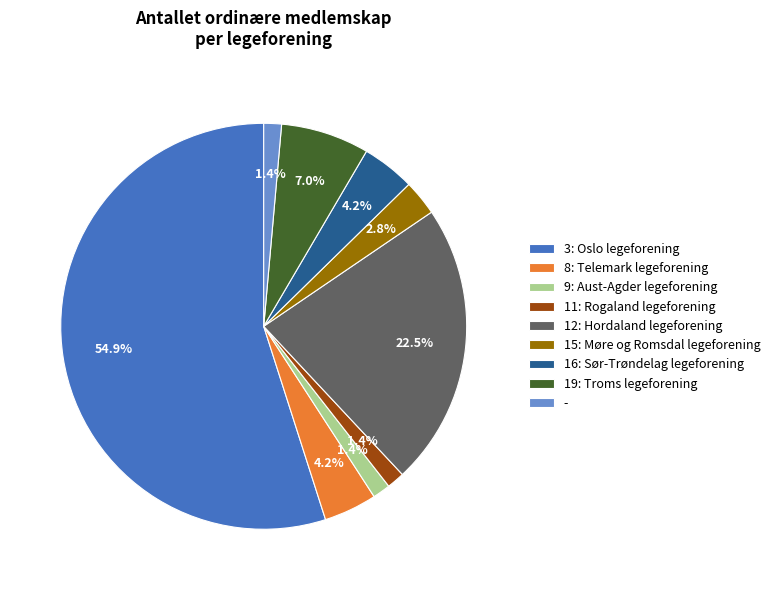

What is the total percentage of 15: Møre og Romsdal legeforening and -?

4.2%